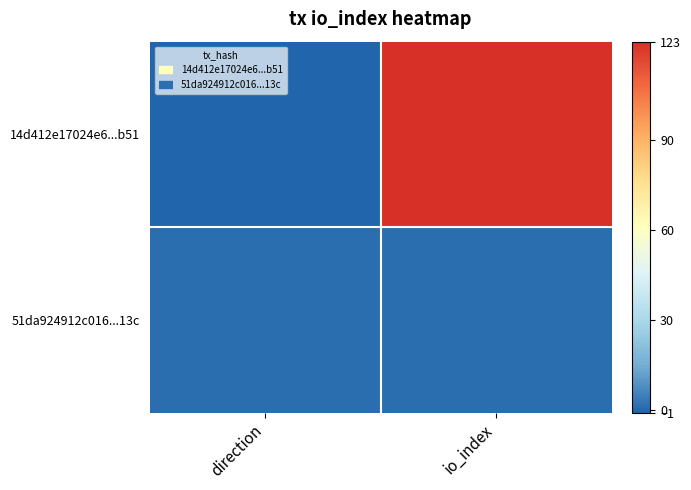

Between direction and io_index, which is larger?

io_index